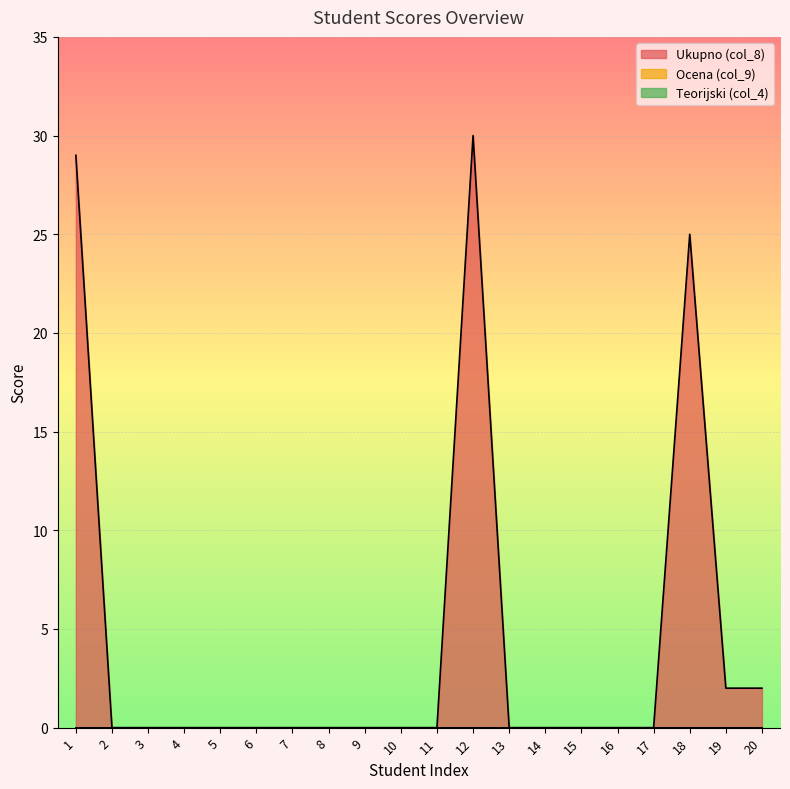

Which series has the largest range (max minus min)?

Ukupno (col_8)